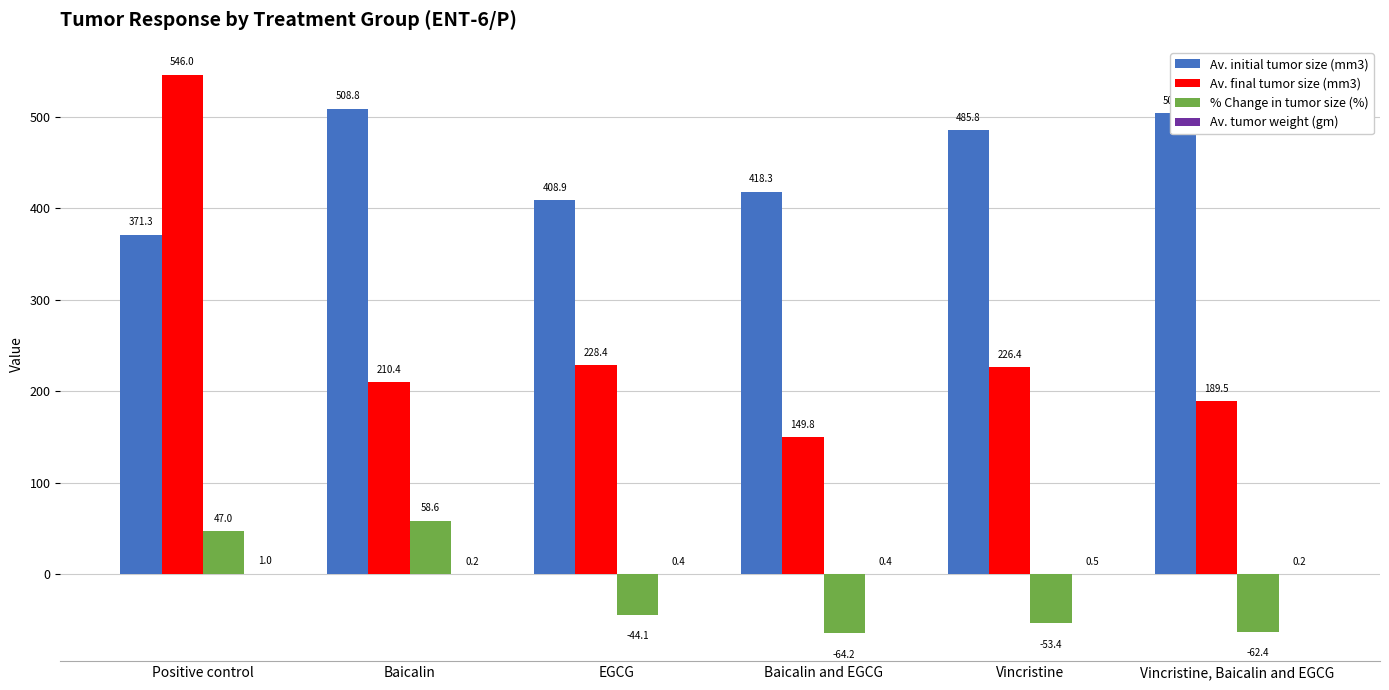

Where is Av. initial tumor size (mm3) nearest to the value 440?

Baicalin and EGCG